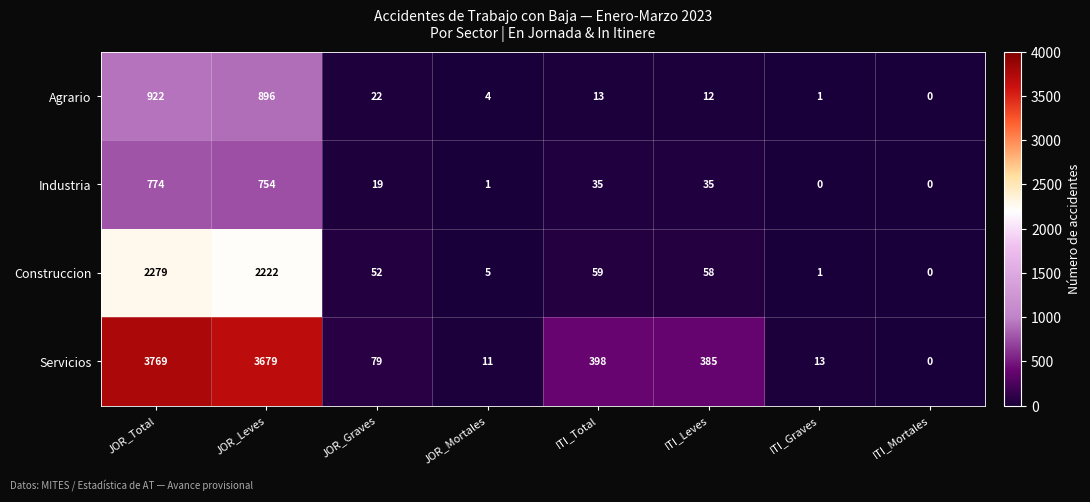

Count the number of data series in this chart.

4